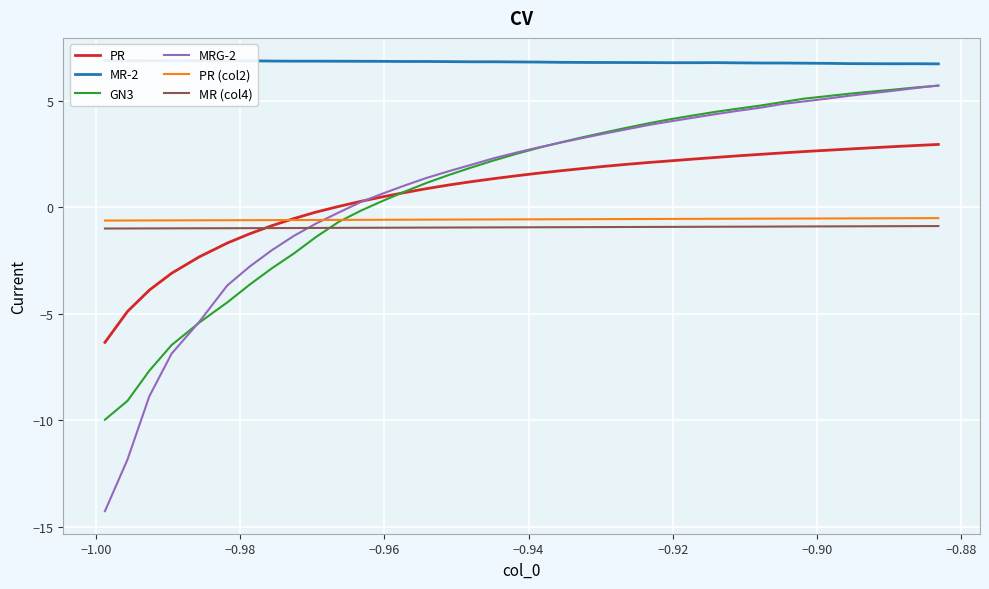

What is the lowest value of the MR (col4) series?

-1.0